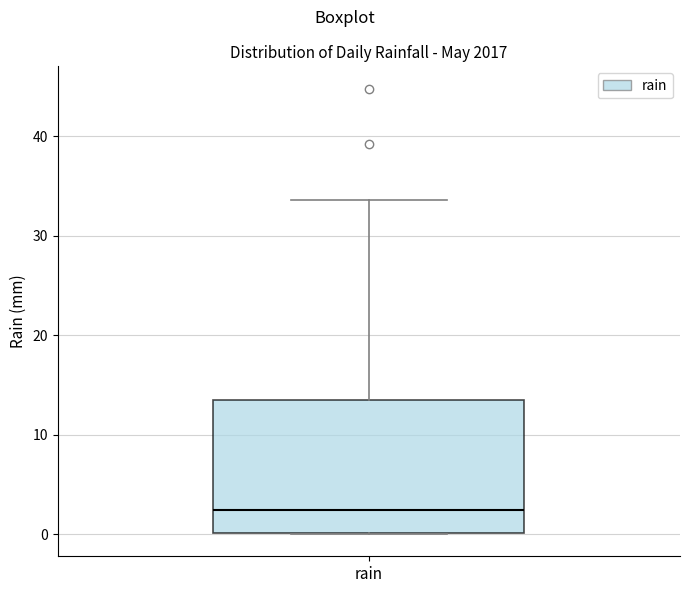

Where does the median line of the box for rain sit on the y-axis? The values are not printed on the chart, so give them approximately, as read against the axis.

2